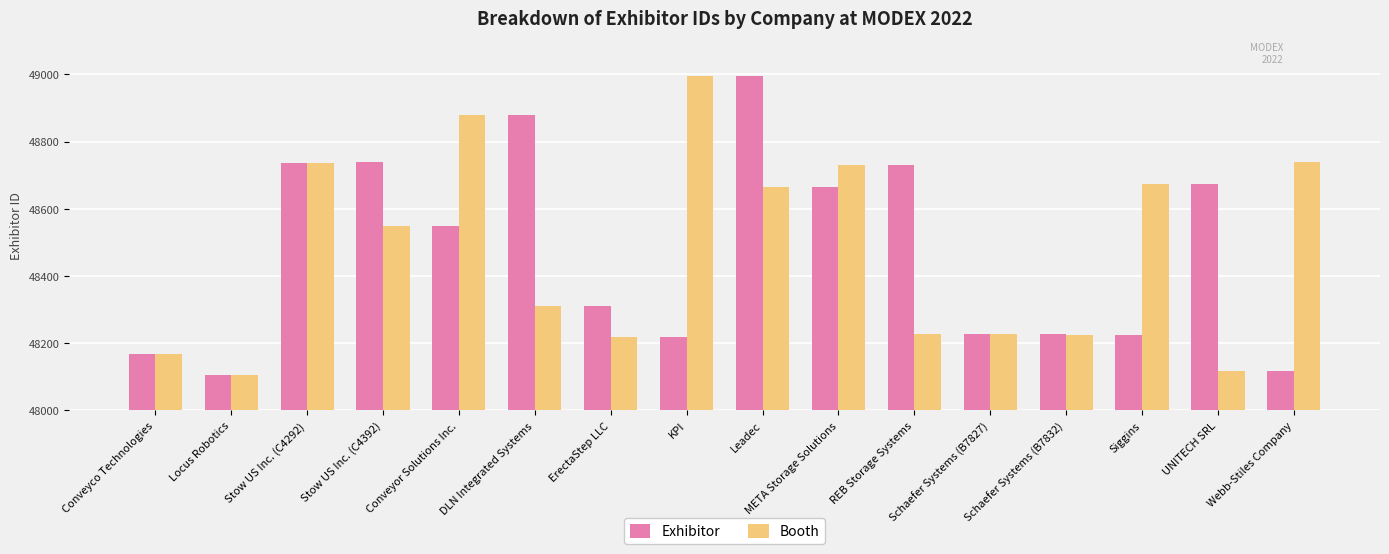

Between KPI and UNITECH SRL, which series saw the biggest shift?

Booth